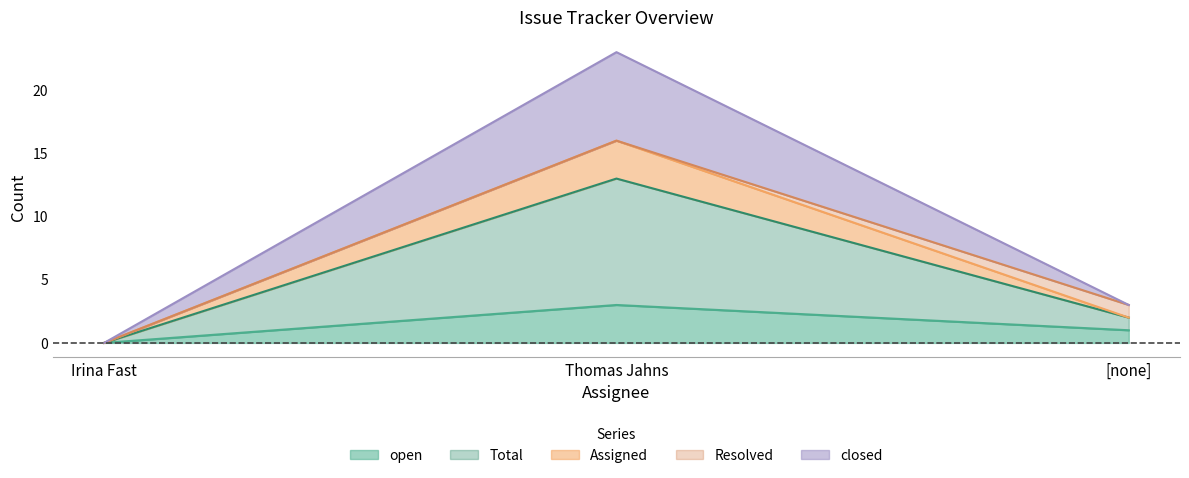

What is the sum of the Assigned values at [none] and Irina Fast?

3